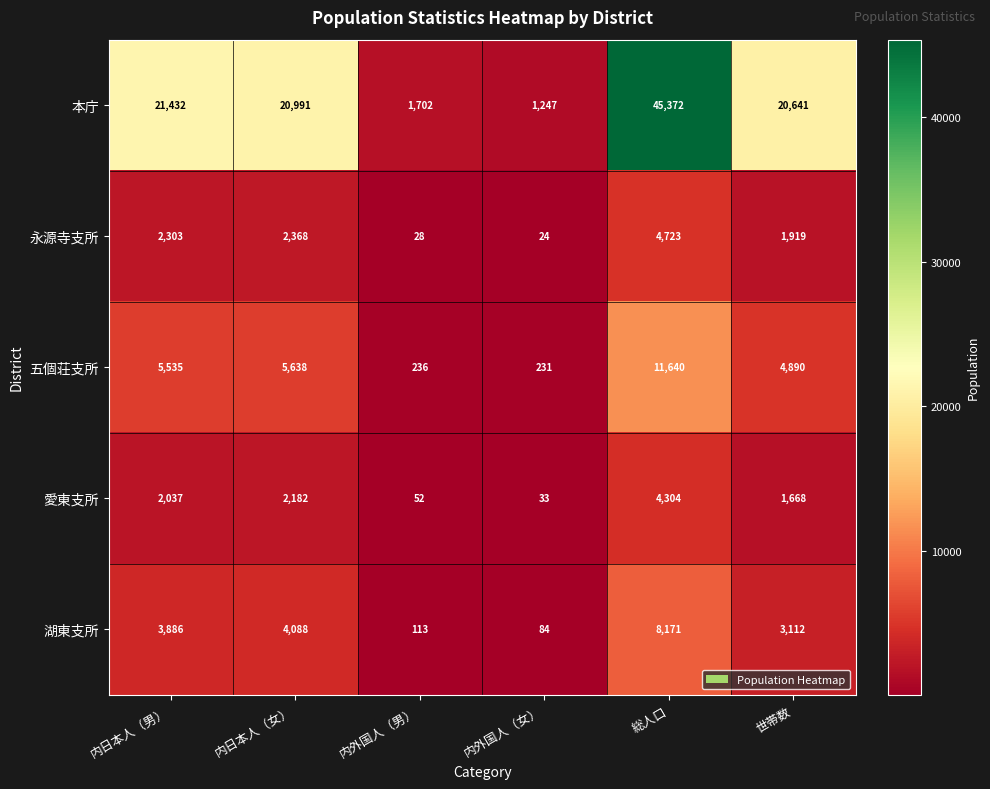

What is the maximum value shown in the chart?

45372